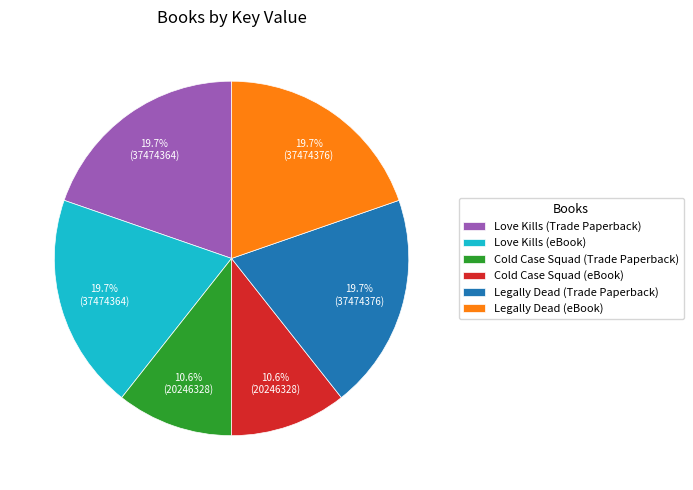

Count the number of slices in the pie.

6